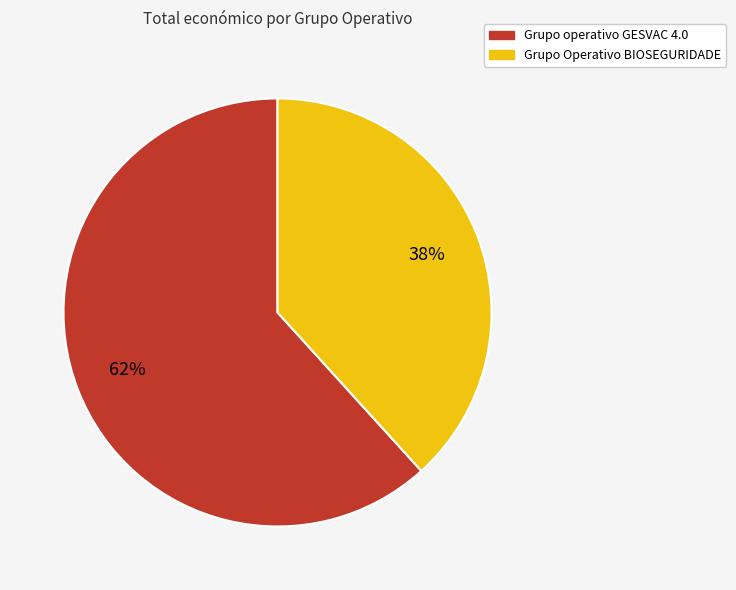

Which has a higher value, Grupo operativo GESVAC 4.0 or Grupo Operativo BIOSEGURIDADE?

Grupo operativo GESVAC 4.0